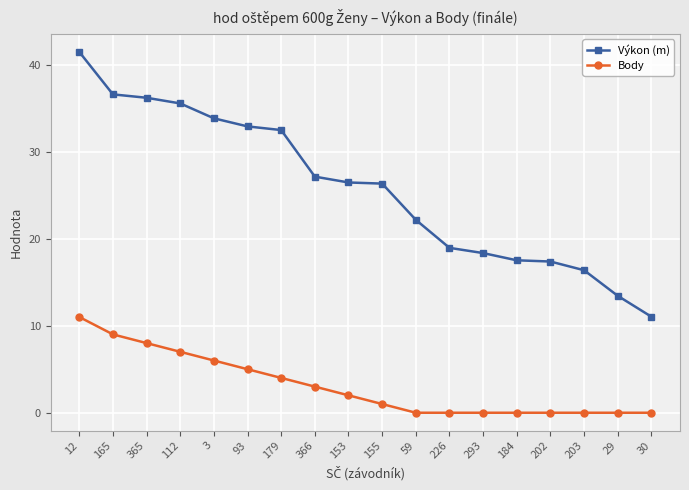

Is the value of Výkon (m) at 3 greater than the value of Body at 93?

Yes